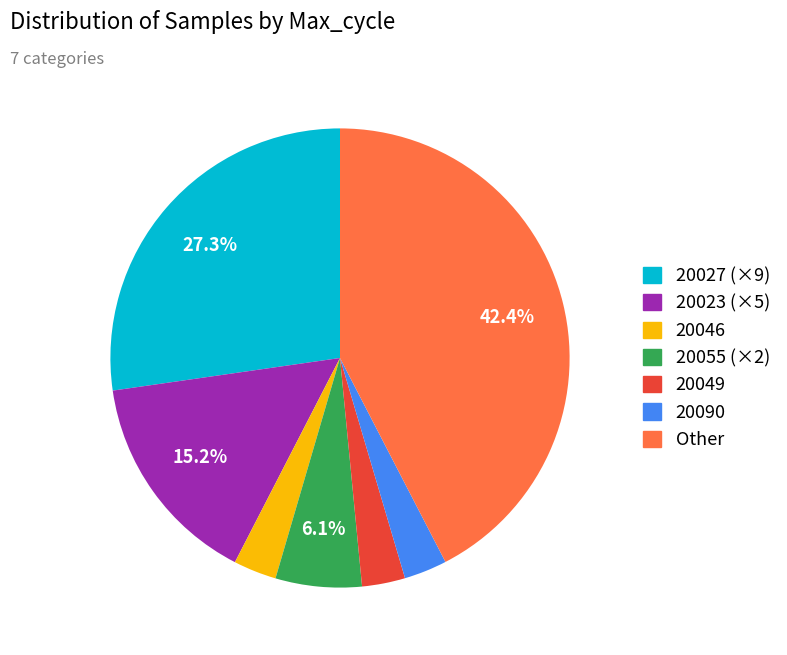

How many segments does this pie chart have?

7